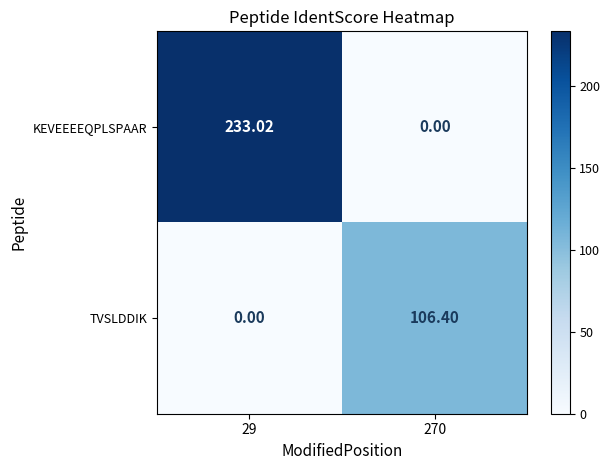

How many data points does each series have?

2